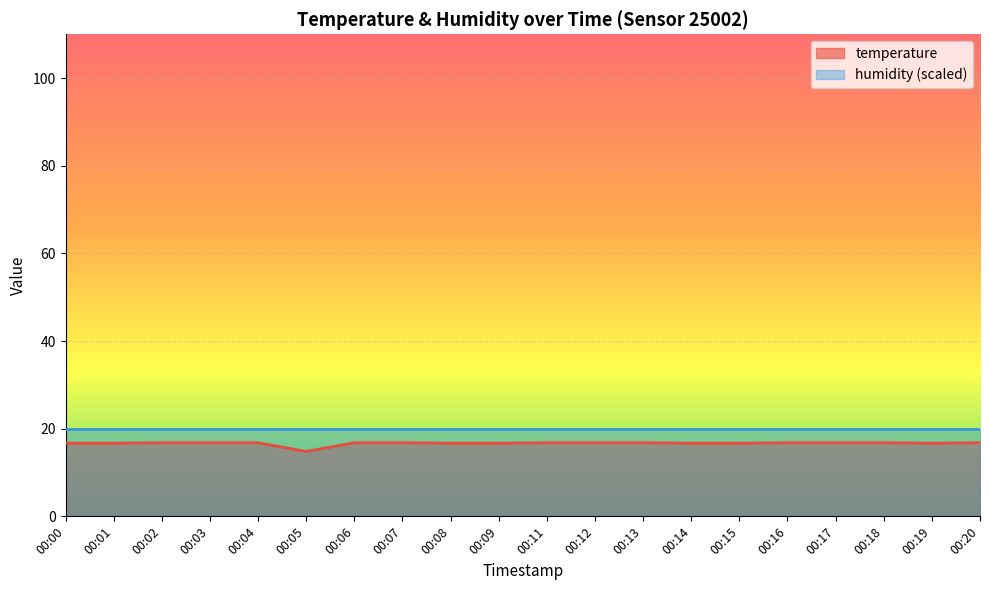

What is the maximum value shown in the chart?

20.0